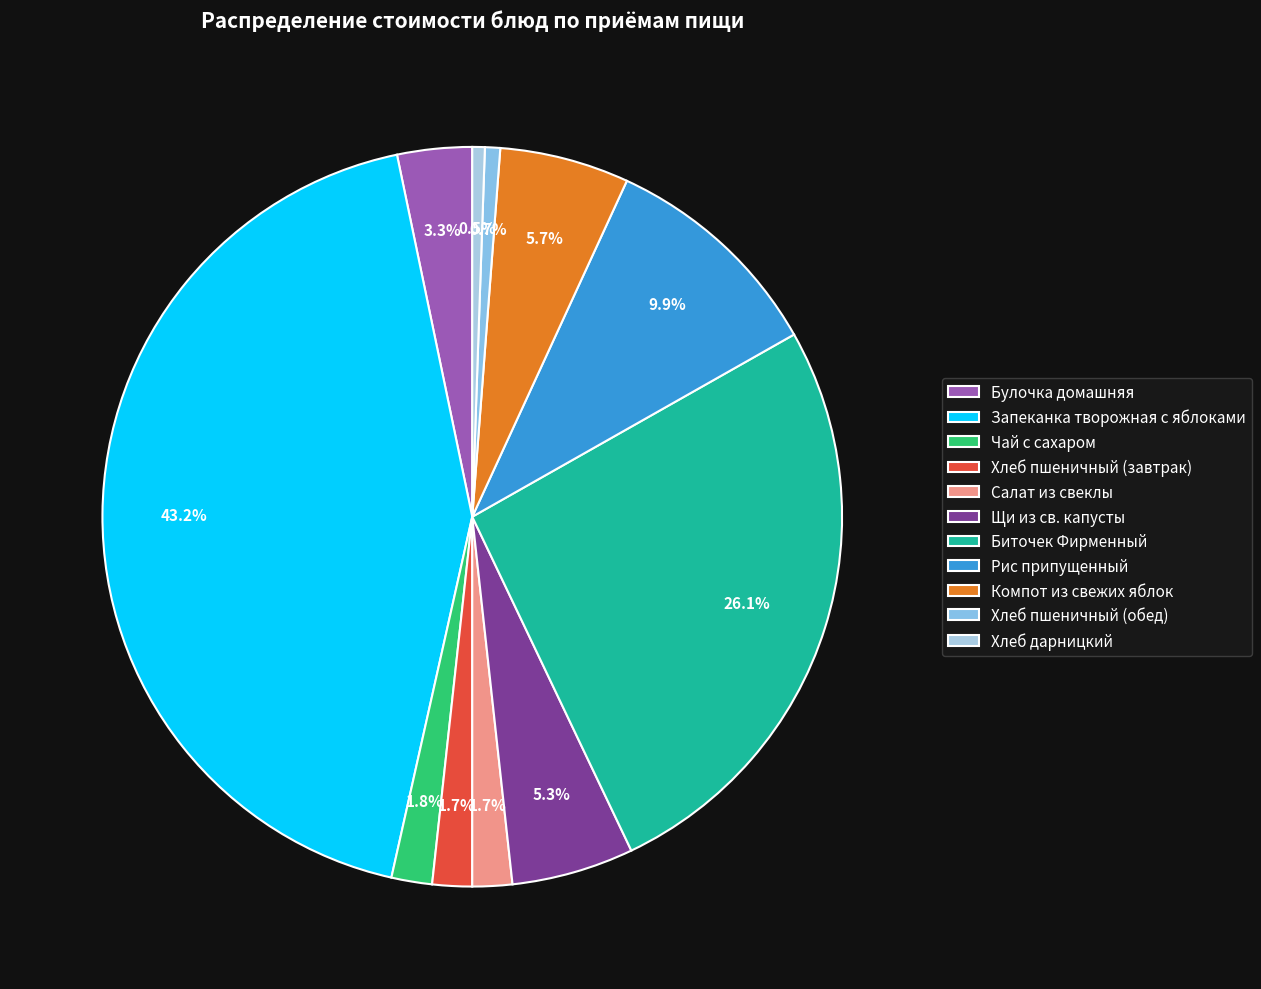

Which has a higher value, Хлеб дарницкий or Биточек Фирменный?

Биточек Фирменный